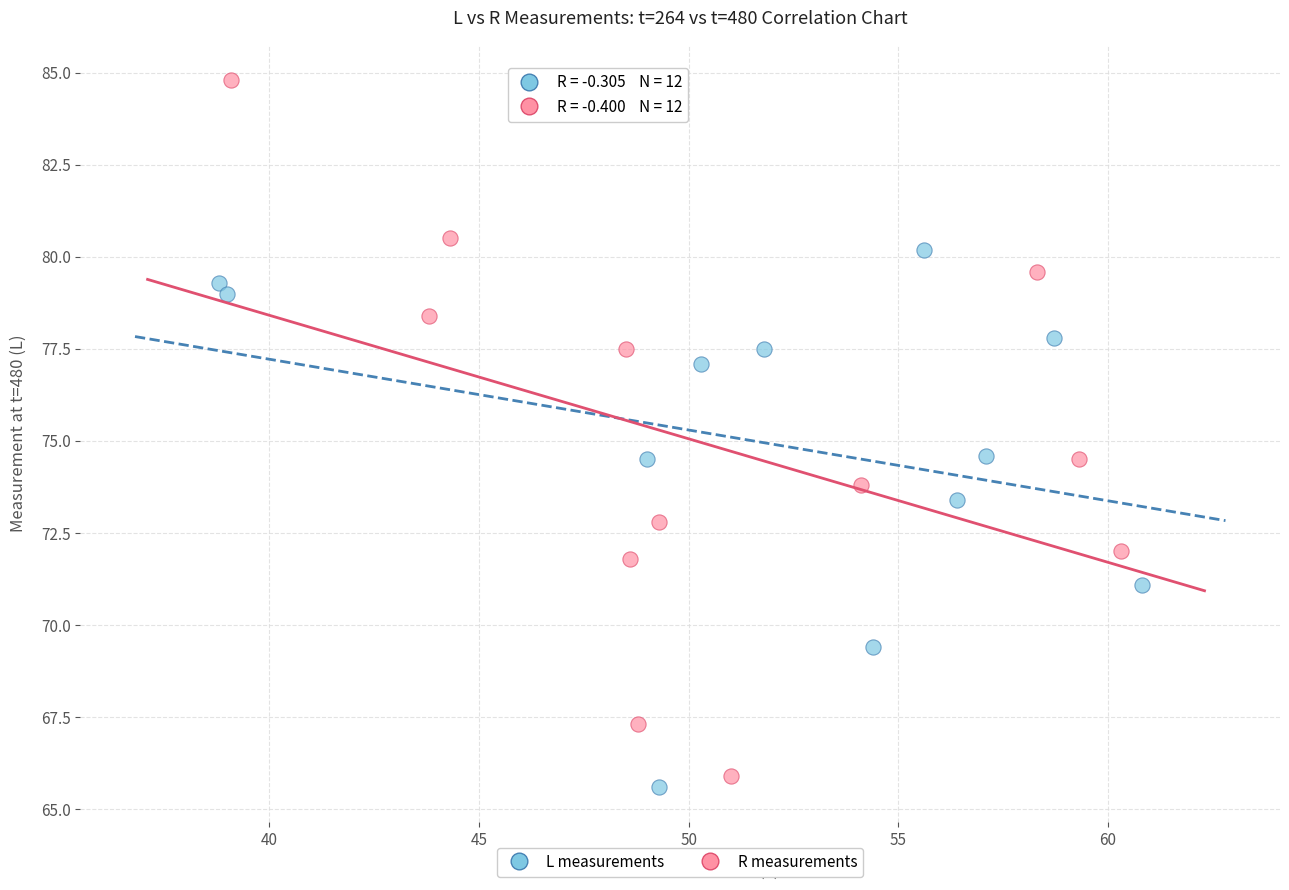

What are all the series names shown in the legend?

L measurements, R measurements